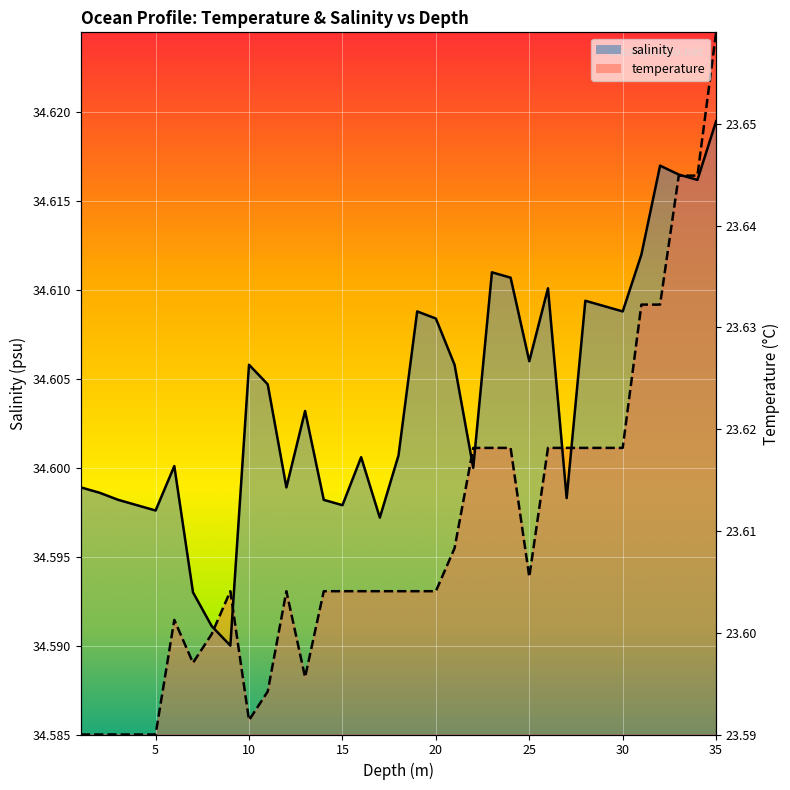

At how many categories does at least one series exceed 34?

35